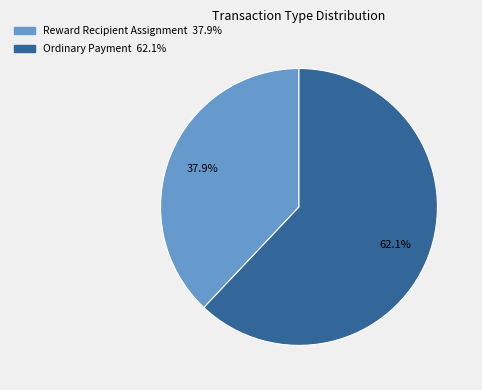

Which slice is the largest?

Ordinary Payment